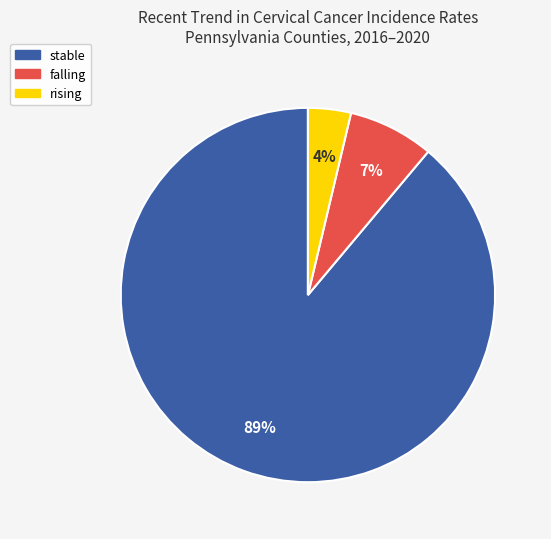

Is there any slice that represents more than half of the pie?

Yes